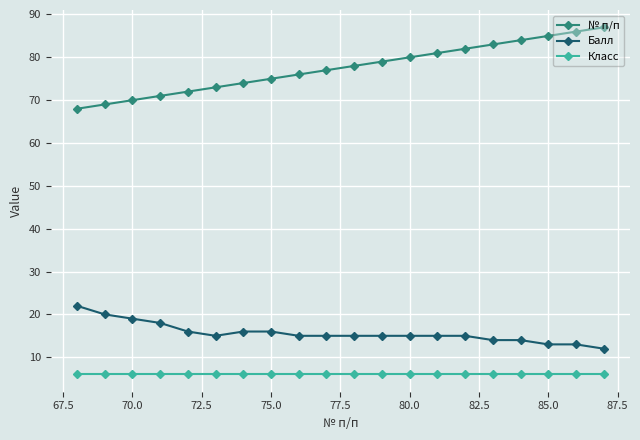

What is the value of the № п/п point at the 2nd from the left?

69